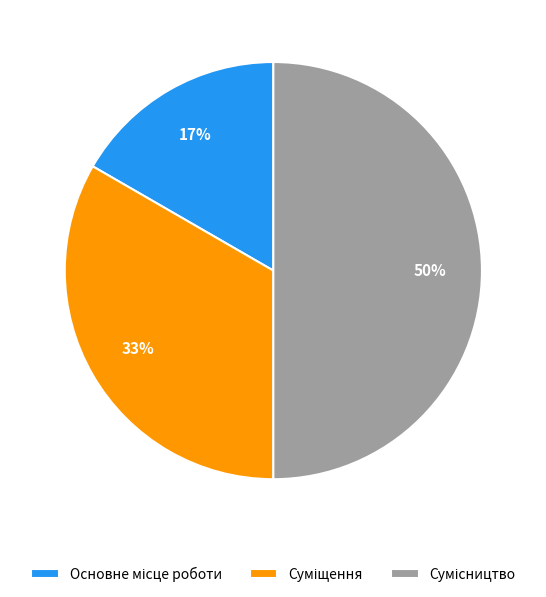

Count the number of slices in the pie.

3